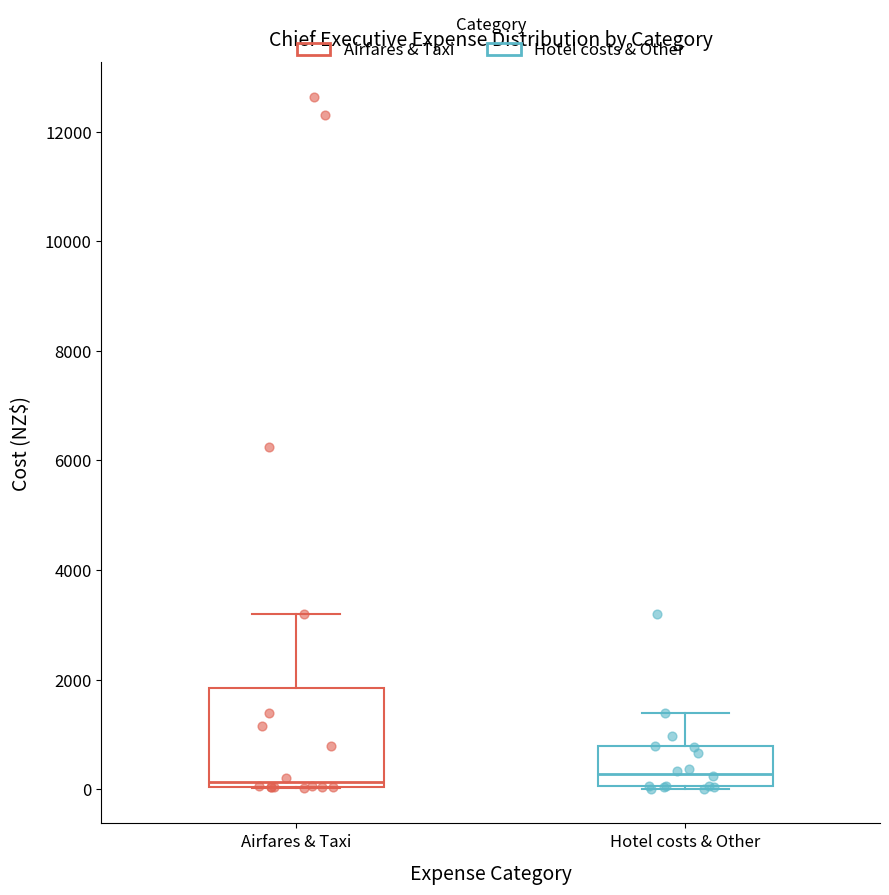

Reading left to right, read every box against the y-axis: the position of its median line, the range the box covers, and the ends of its whiskers. The values are not printed on the chart, so give them approximately, as read against the axis.

Airfares & Taxi: median 200, box 0 to 1800, whiskers 0 to 3200
Hotel costs & Other: median 200, box 0 to 800, whiskers 0 to 1400